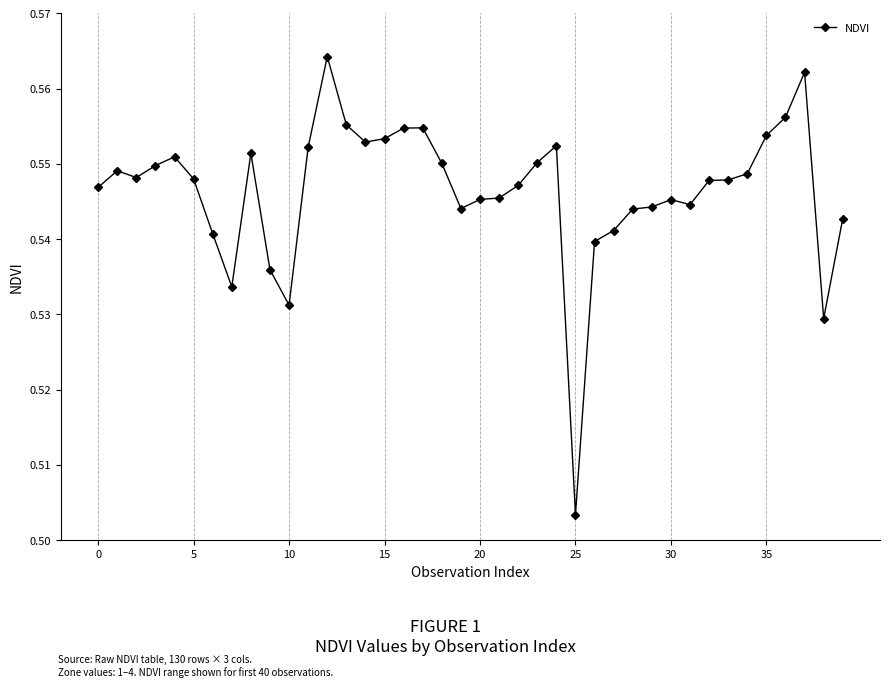

True or false: the data has more than 1 interior local peaks.

True